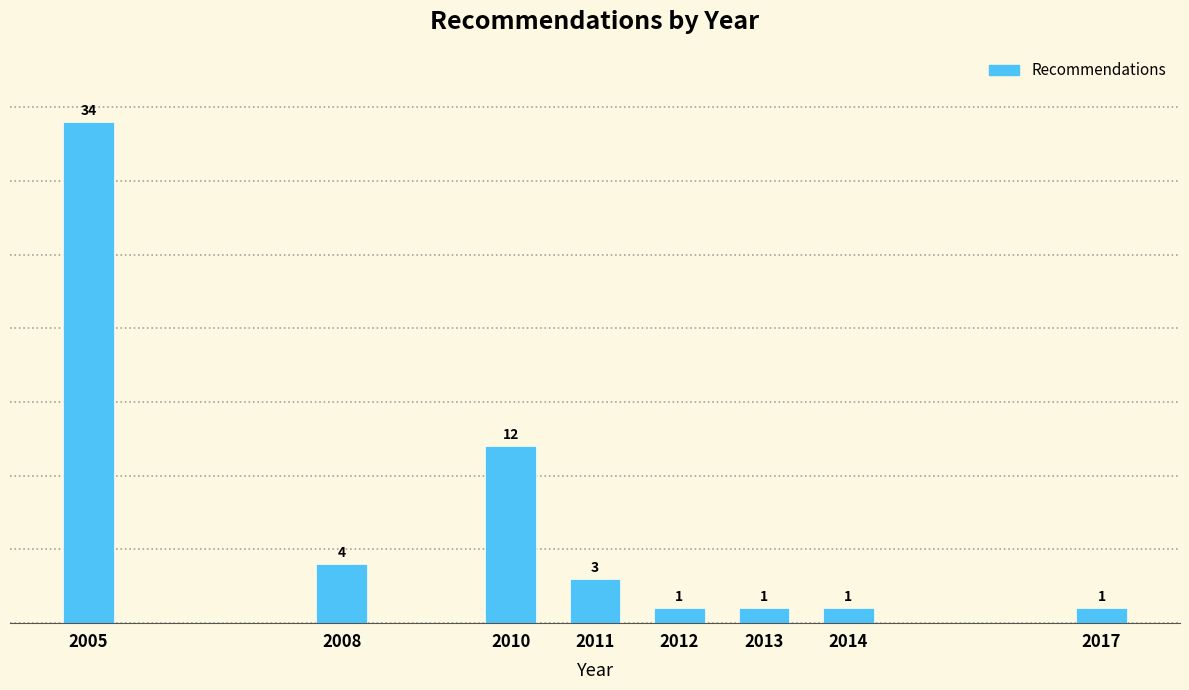

Reading left to right, what are all the values shown in this chart?

2005=34	2008=4	2010=12	2011=3	2012=1	2013=1	2014=1	2017=1